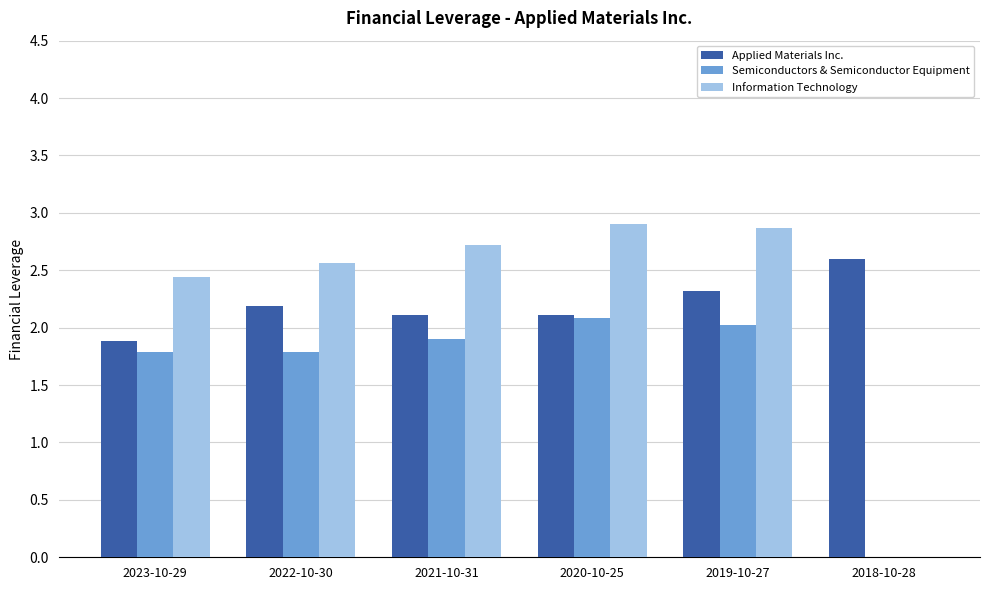

What is the total value across all series at 2022-10-30?

6.5